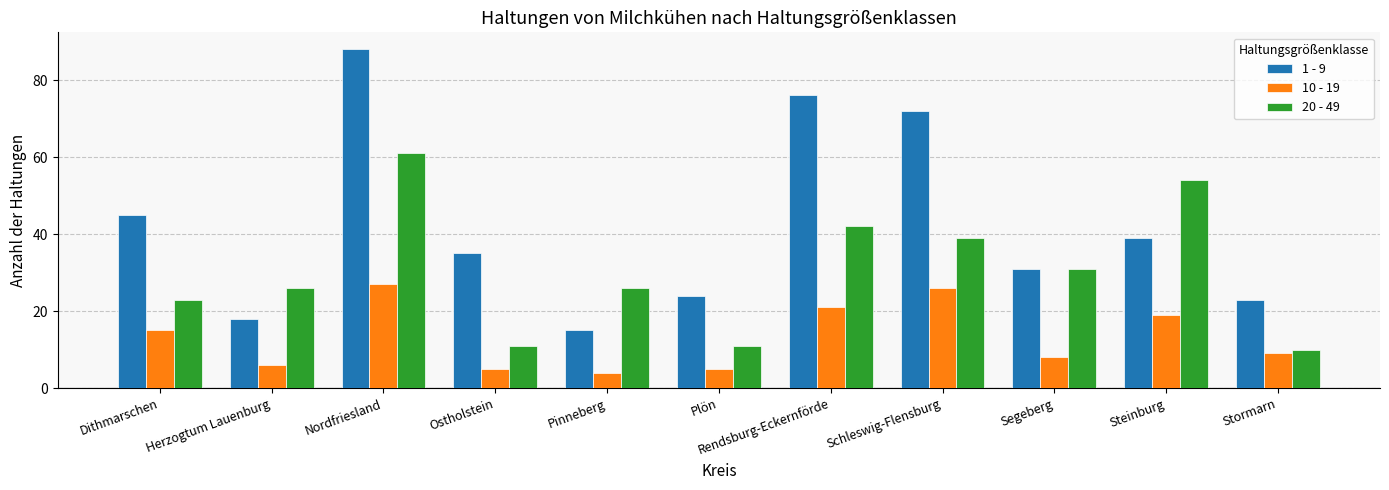

What is the spread (max minus min) of values at Plön?

19